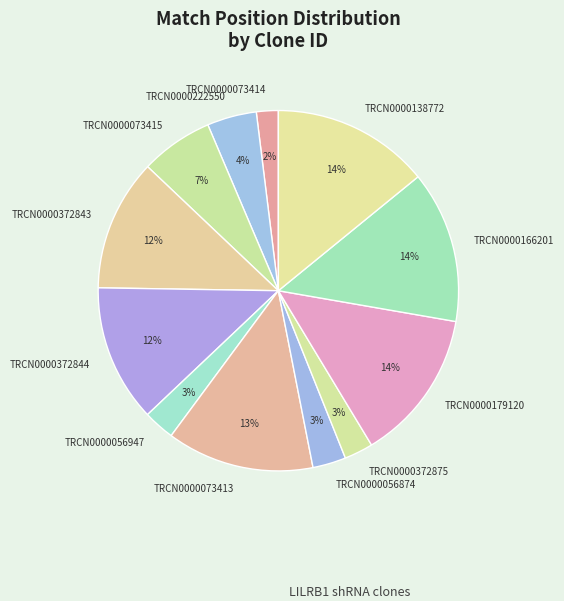

To the nearest percent, what is the difference between the TRCN0000179120 and TRCN0000073414 slice percentages?

12%